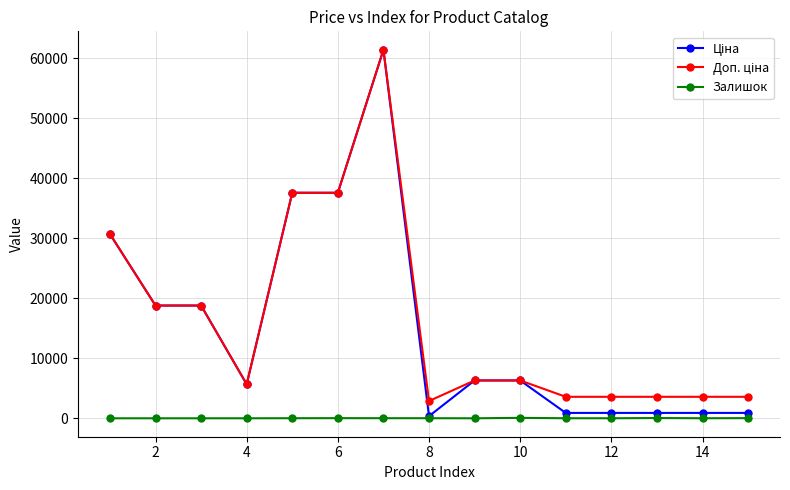

At how many categories does at least one series exceed 25745?

4